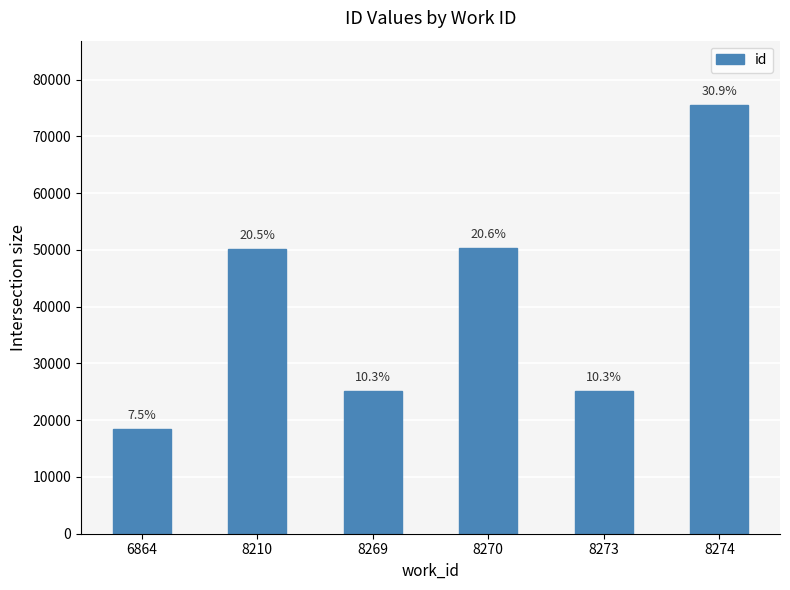

How many bars are there in total?

6